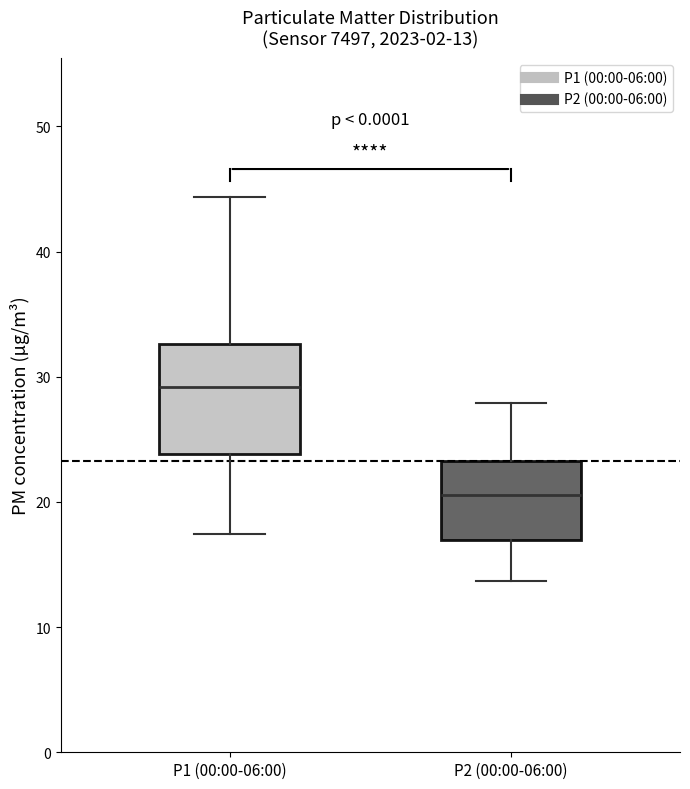

Which box is the tallest, from its lower edge to its upper edge?

P1 (00:00-06:00)